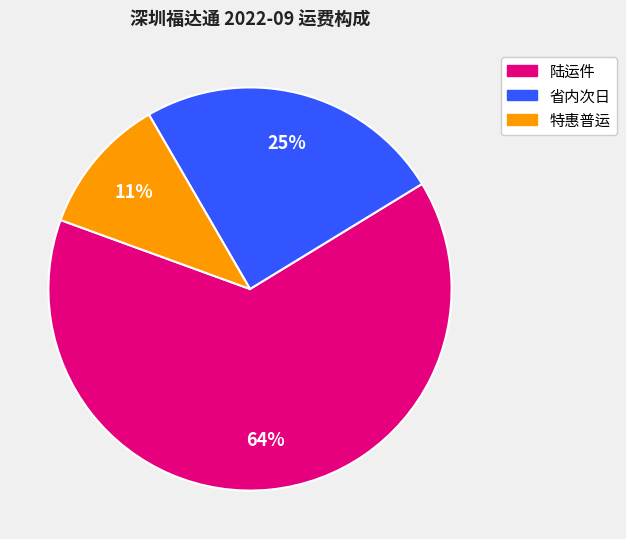

To the nearest percent, what is the average slice percentage?

33%